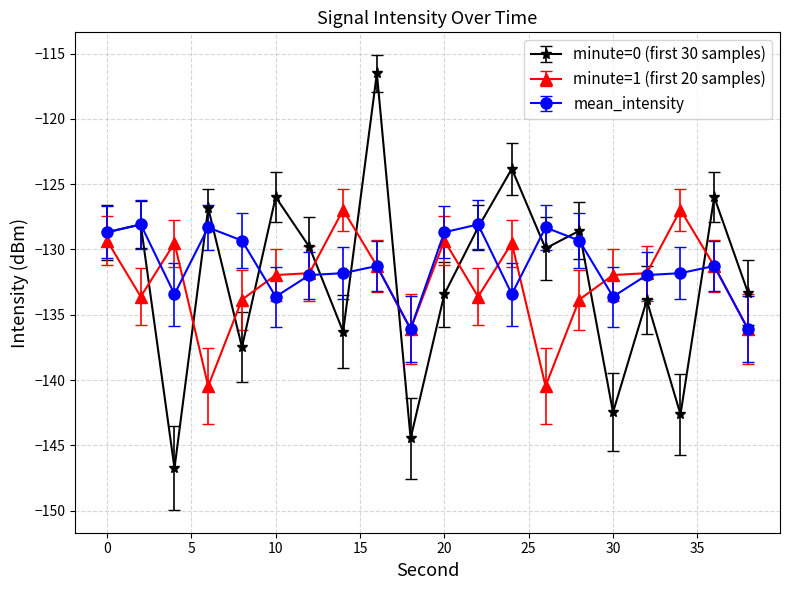

Which series has the widest spread of values?

minute=0 (first 30 samples)